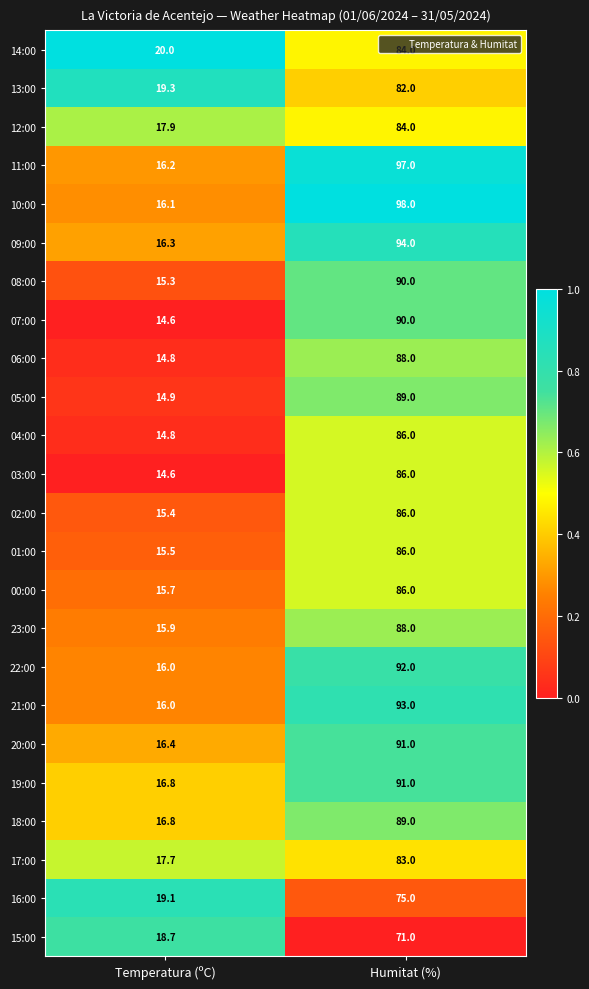

Where is 21:00 nearest to the value 54?

Temperatura (ºC)